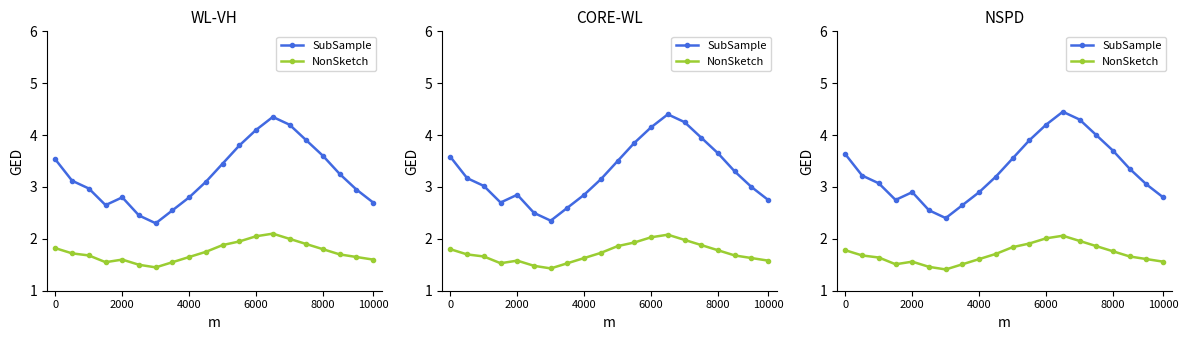

Which series has the widest spread of values?

SubSample